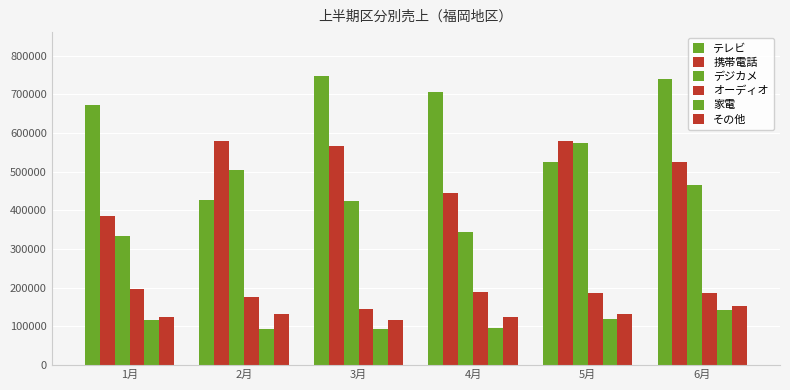

What is the label of the 2nd bar from the right?

5月